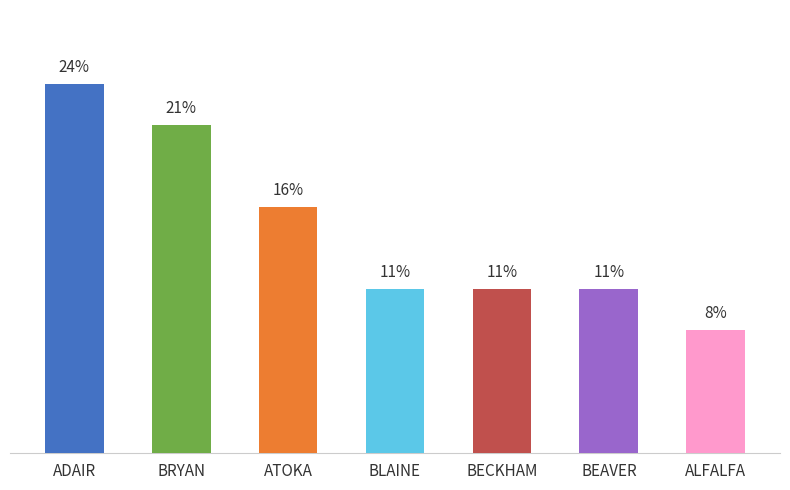

Where is the data nearest to the value 15?

ATOKA